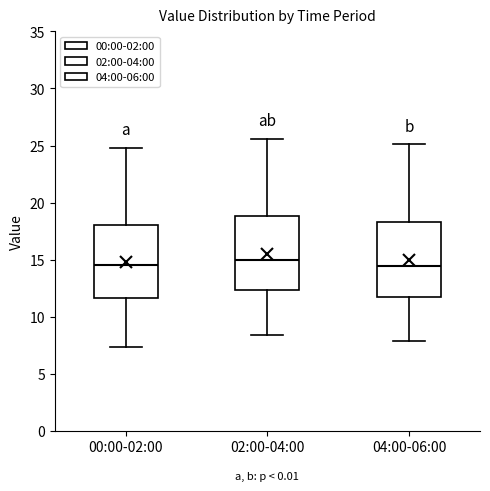

Where is the upper edge of the box for 02:00-04:00 on the y-axis? The values are not printed on the chart, so give them approximately, as read against the axis.

19.0